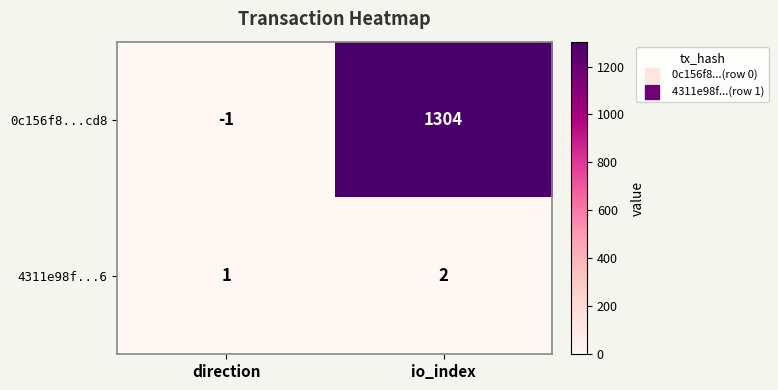

Rank the series at io_index from highest to lowest value.

0c156f8...cd8, 4311e98f...6